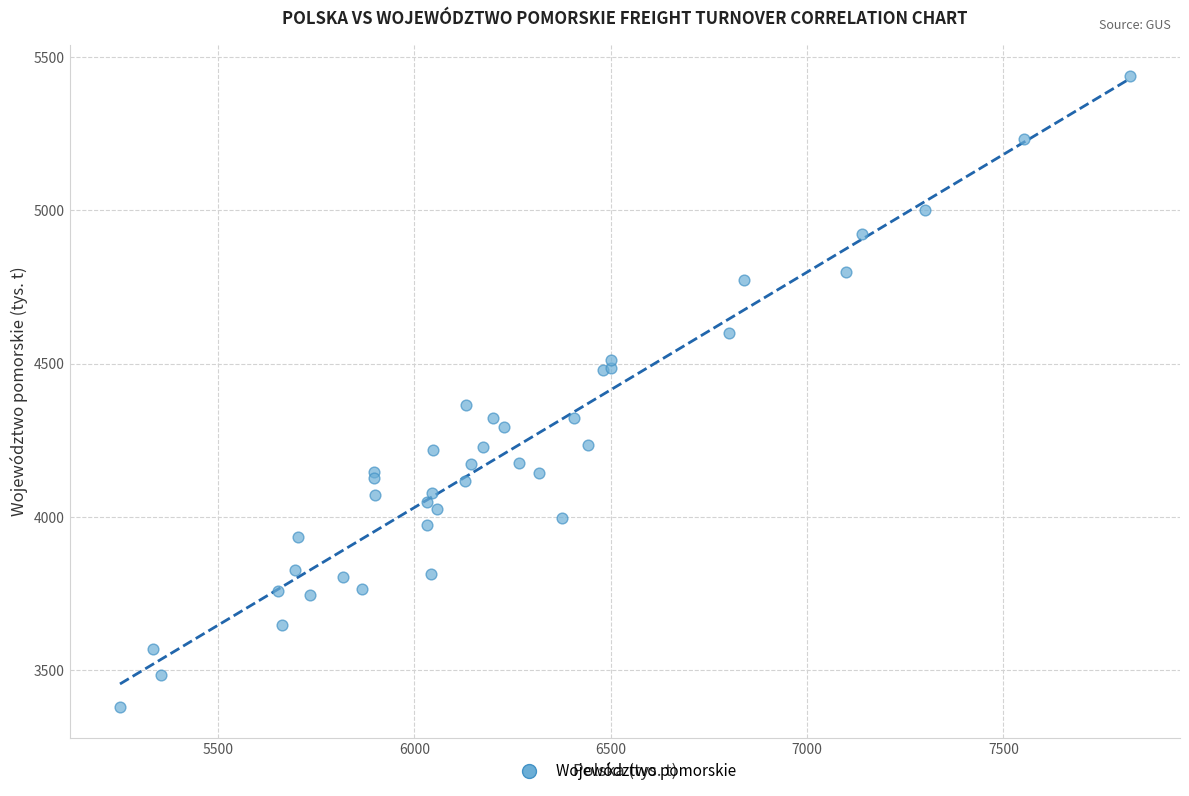

What Y value in the scatter plot is closest to 4409?

4364.4